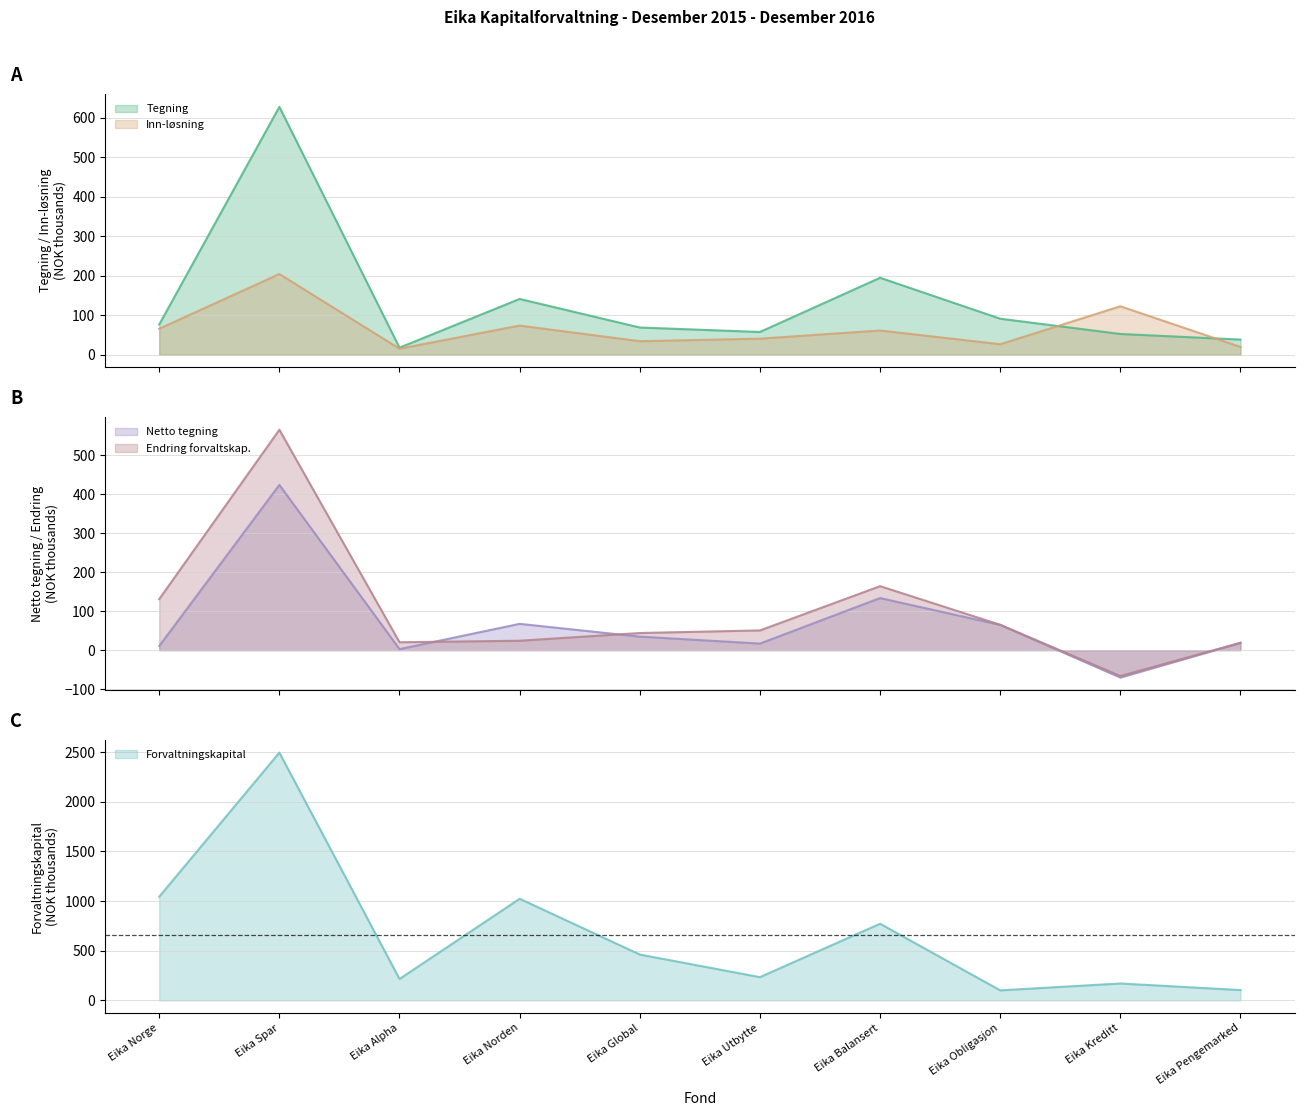

Reading left to right, what are all the values shown in this chart?

Tegning: 76.4	627.8	17.8	141.2	68.8	57.5	194.8	91.1	52.4	38.2
Inn-løsning: 65.7	204.2	15.1	73.7	34.1	40.6	61.2	26.5	122.6	19.6
Netto tegning: 10.7	423.5	2.7	67.5	34.7	16.9	133.6	64.7	-70.2	18.6
Forvaltnings-kapital: 1044.1	2494.5	216.0	1023.5	461.9	234.4	772.0	101.4	170.5	104.6
Endring i forvaltskap. Total: 130.9	564.9	20.3	24.2	44.0	50.6	164.0	65.1	-66.2	19.0